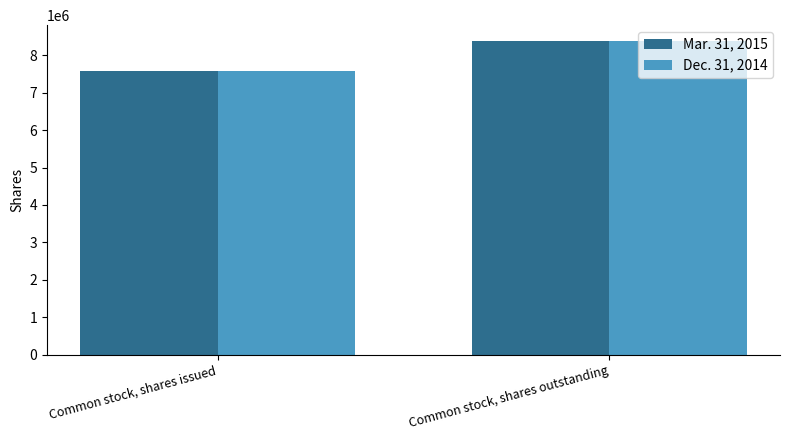

What is the average value of the Mar. 31, 2015 series?

7984654